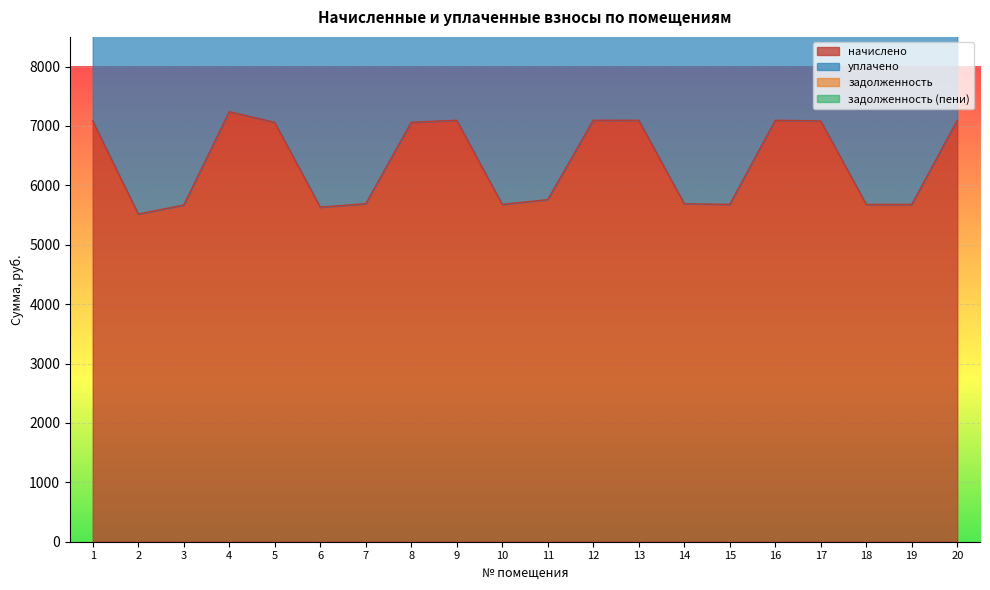

What is the maximum value for начислено?

7240.4